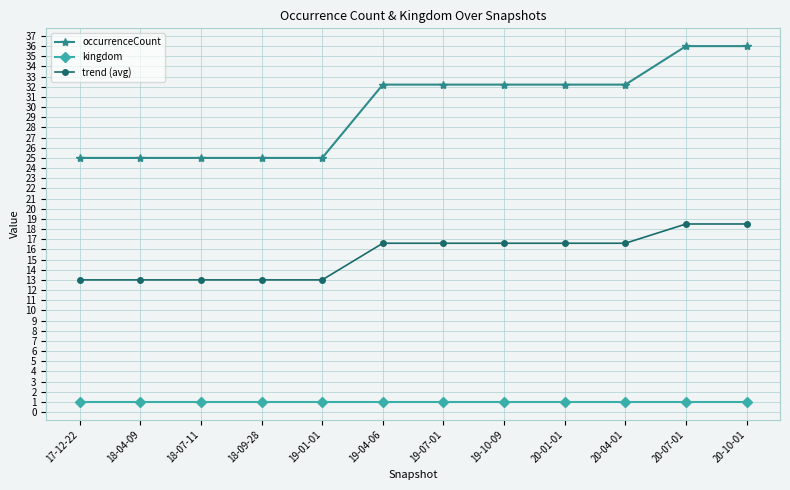

What value does the trend (avg) series have at 19-04-06?

16.6